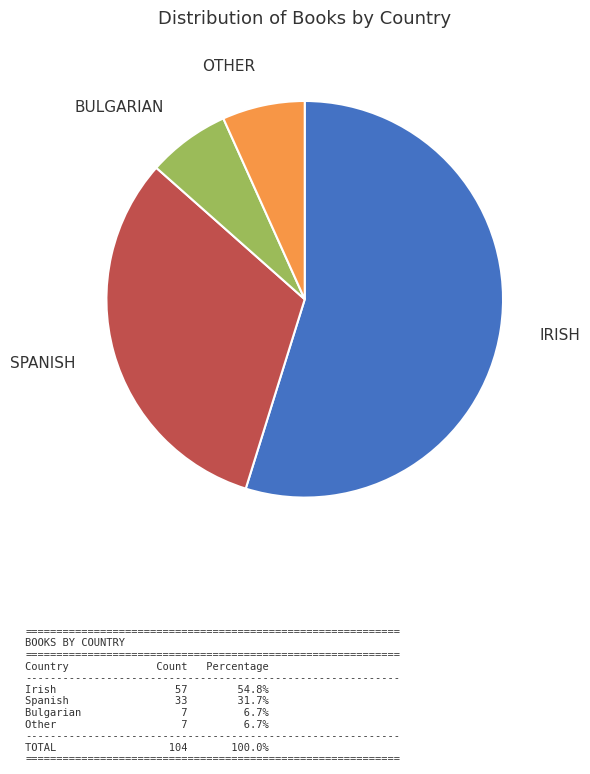

Is there a majority slice in this chart?

Yes